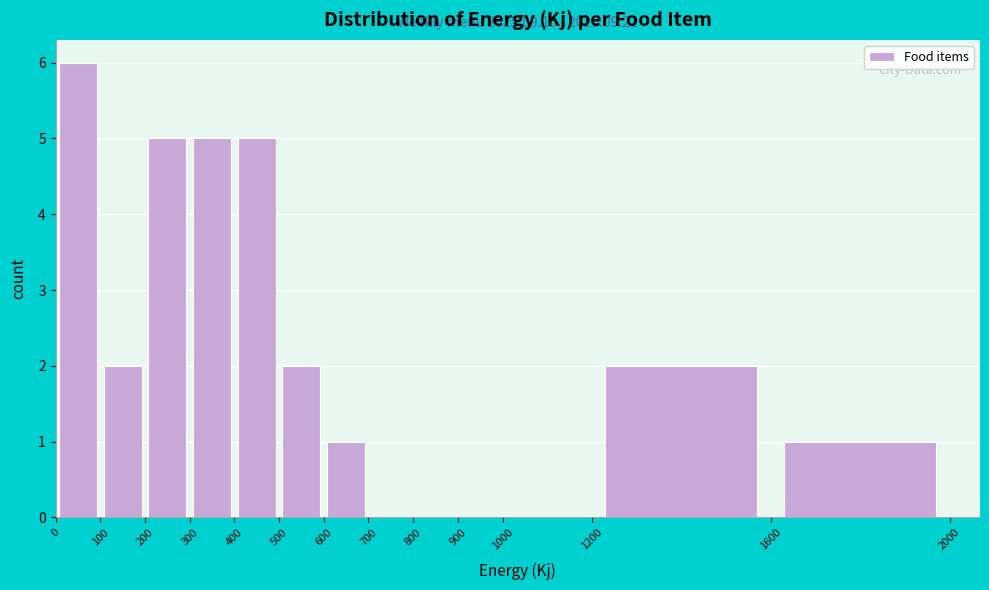

Which range on the x-axis has the tallest bar?

0 to 100